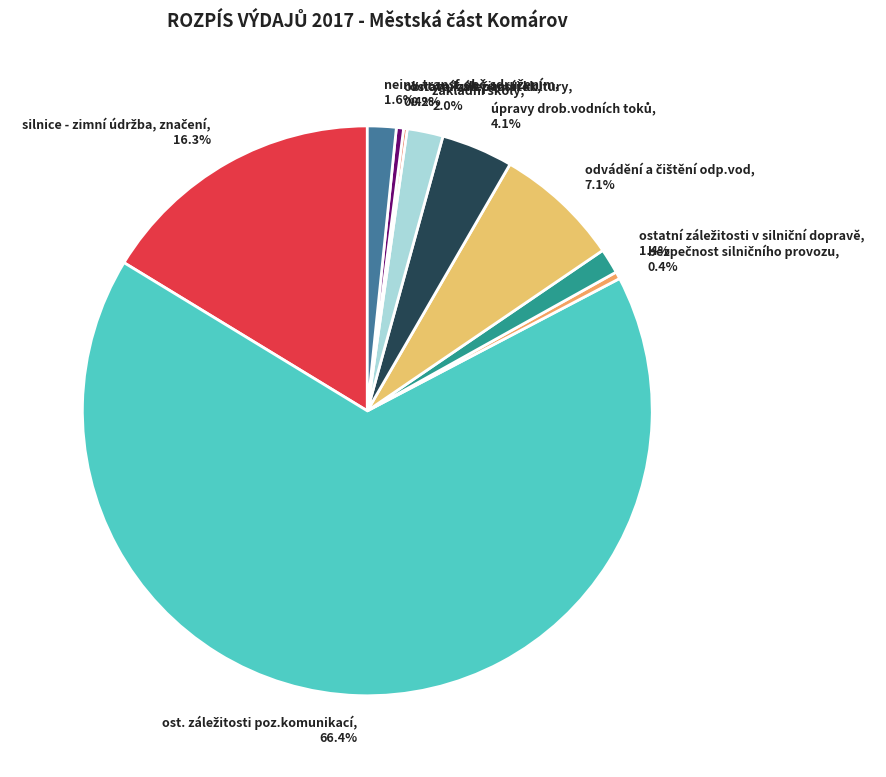

Is there a majority slice in this chart?

Yes